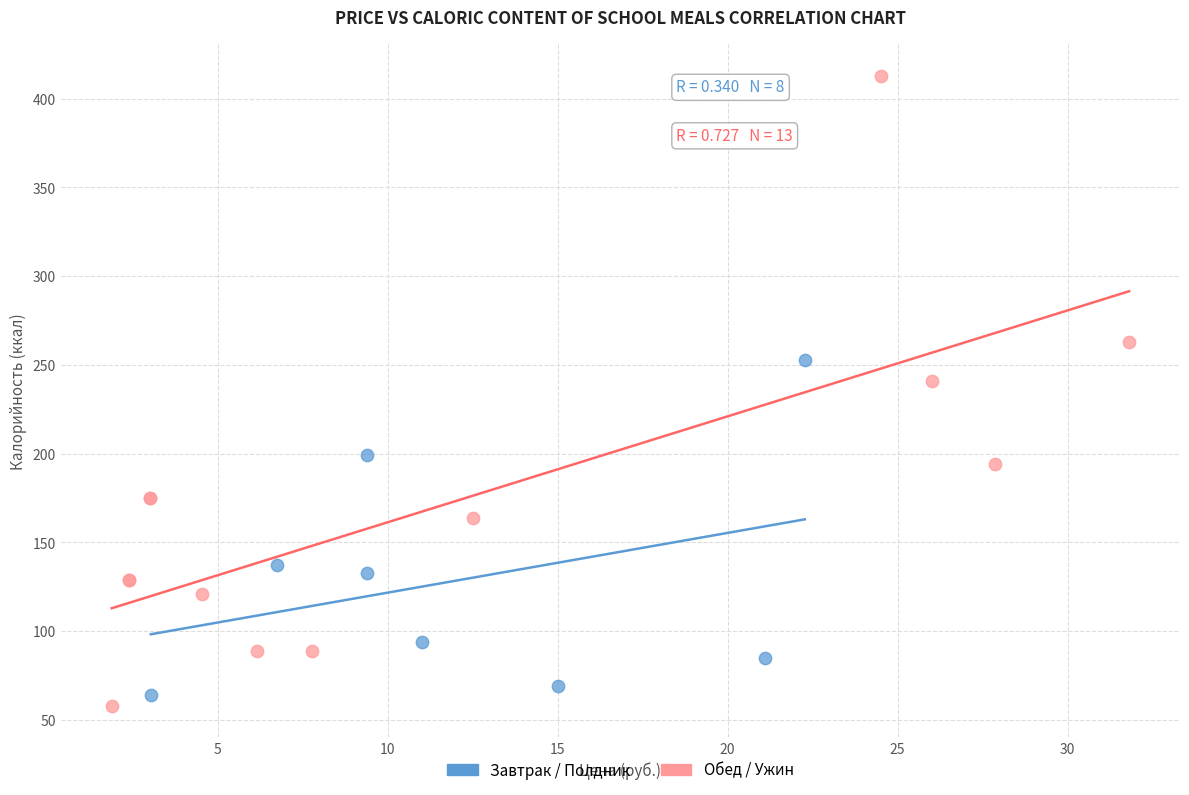

Which series reaches the maximum Y coordinate?

Обед / Ужин